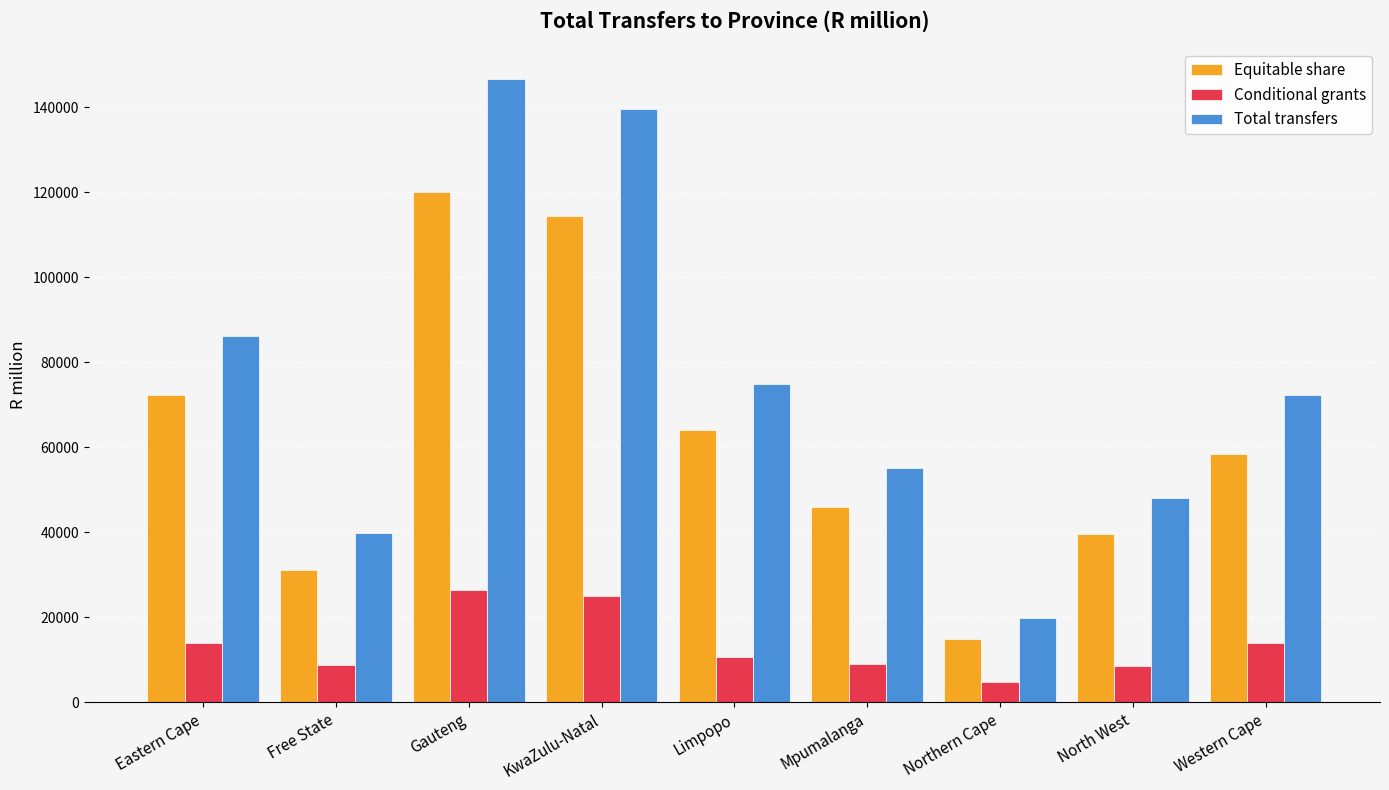

How many categories are shown in the chart?

9